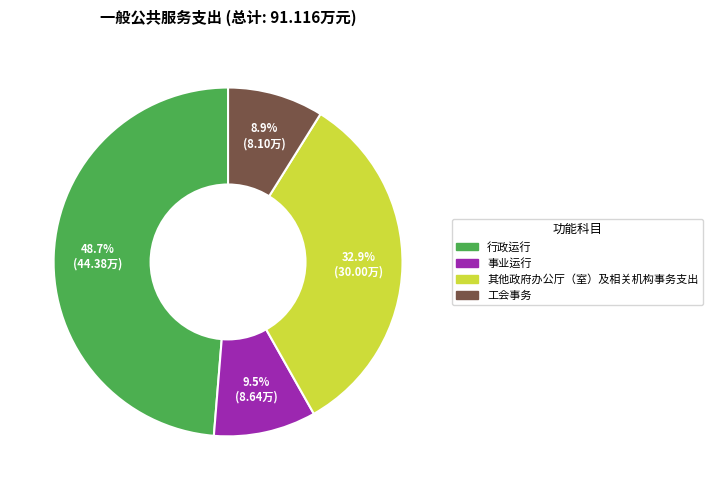

Which category has the biggest portion of the pie?

行政运行